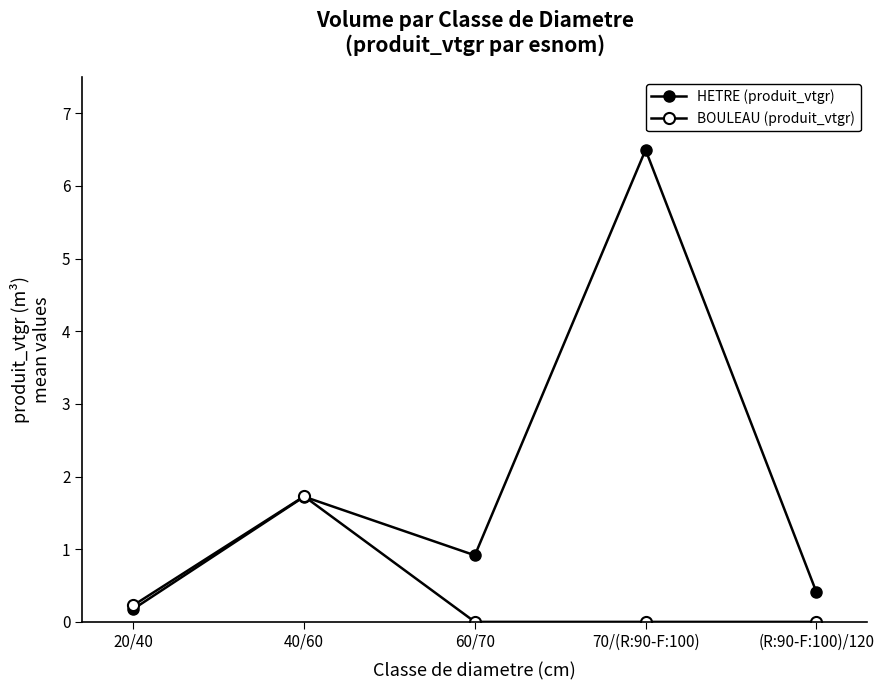

Rank the series by their maximum value, from highest to lowest.

HETRE (produit_vtgr), BOULEAU (produit_vtgr)